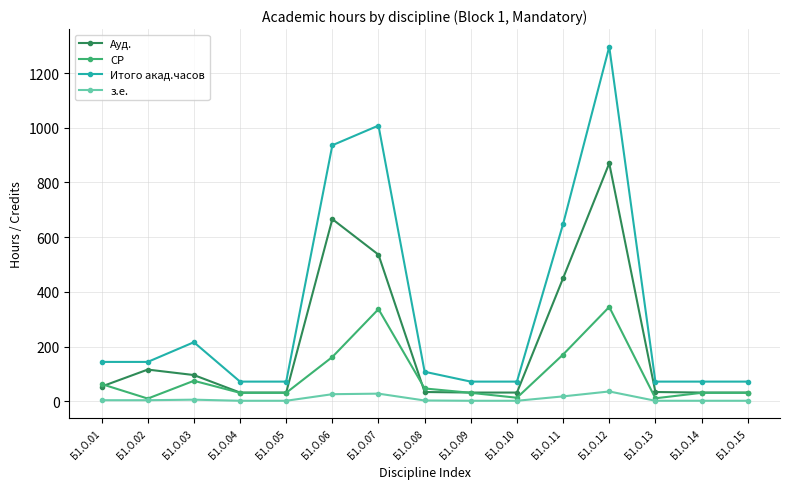

At which label is Итого акад.часов closest to 684?

Б1.О.11